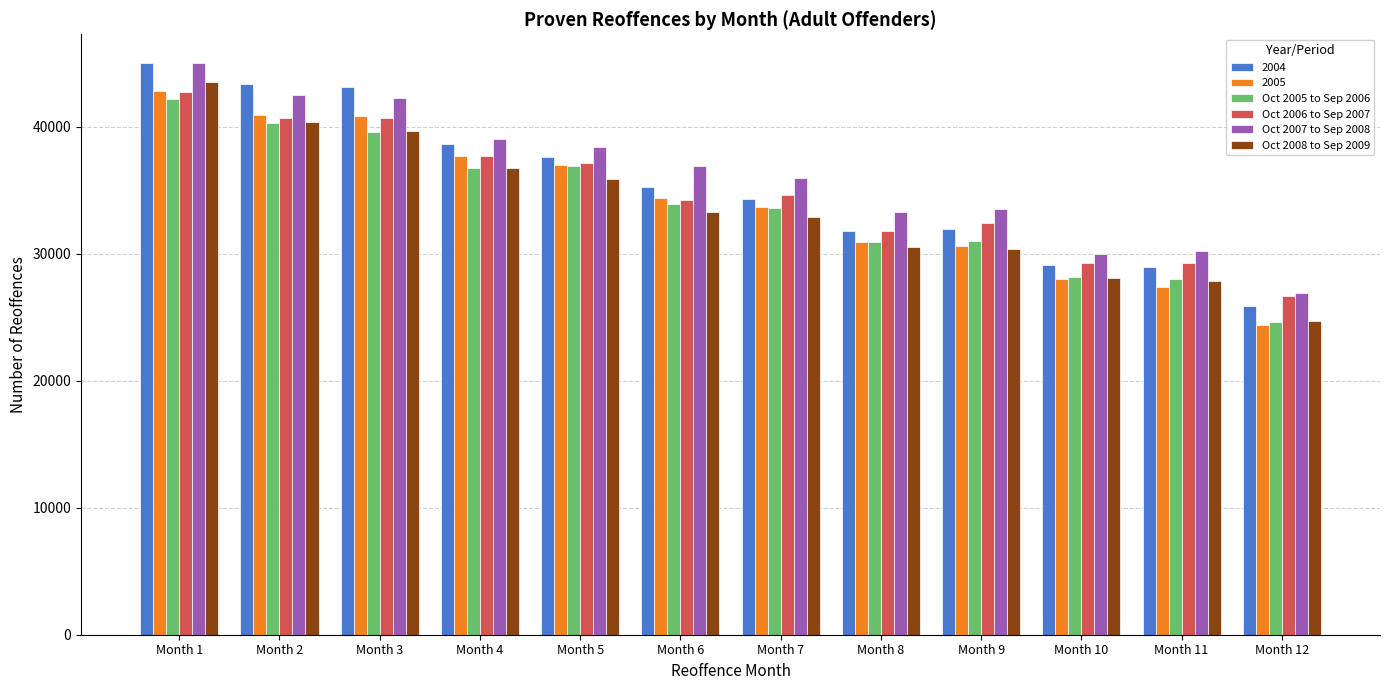

At which category does the chart reach its minimum across all series?

Month 12